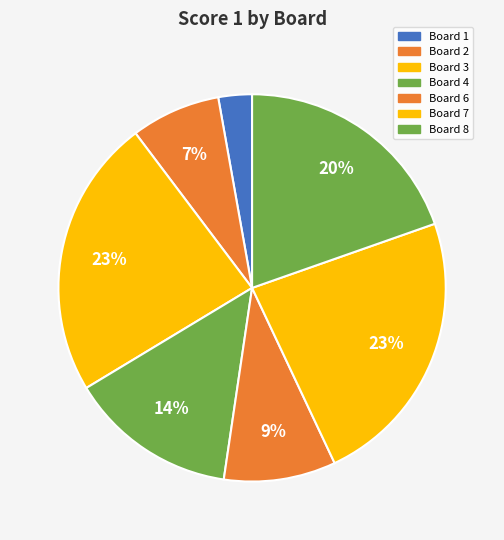

How many segments does this pie chart have?

7